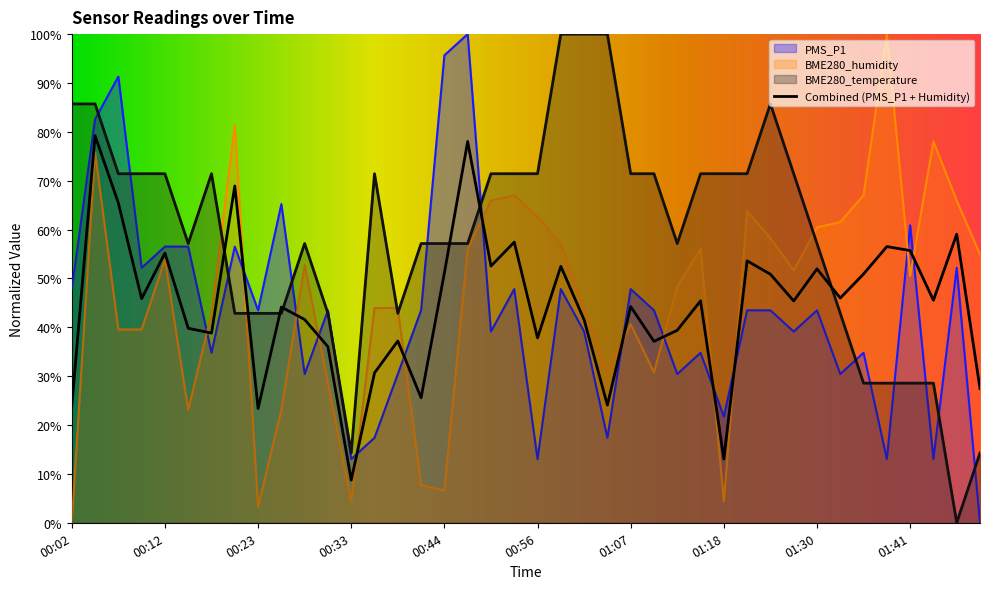

True or false: BME280_temperature and PMS_P1 cross at least once.

True